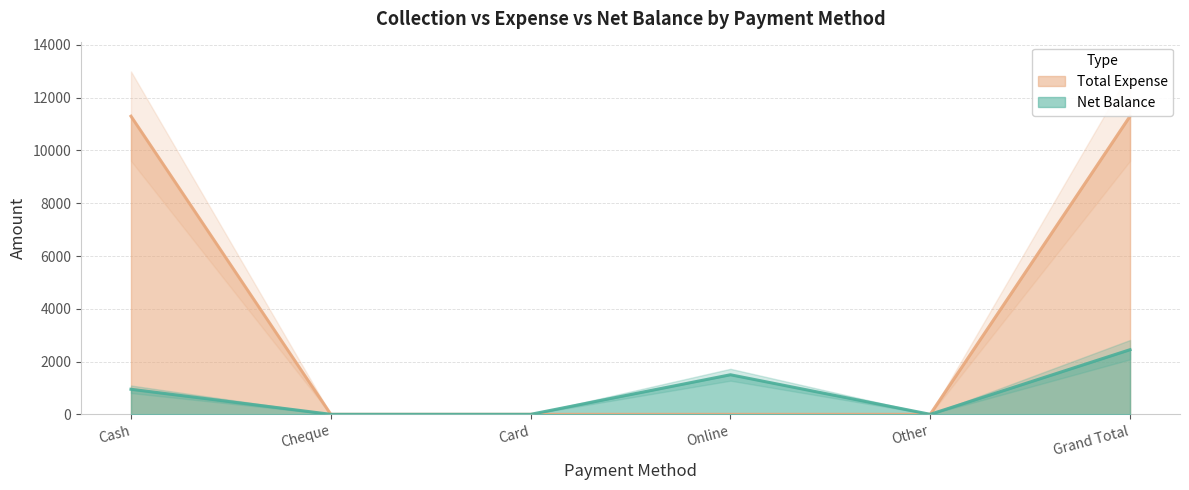

What are all the series names shown in the legend?

Net Balance, Total Expense